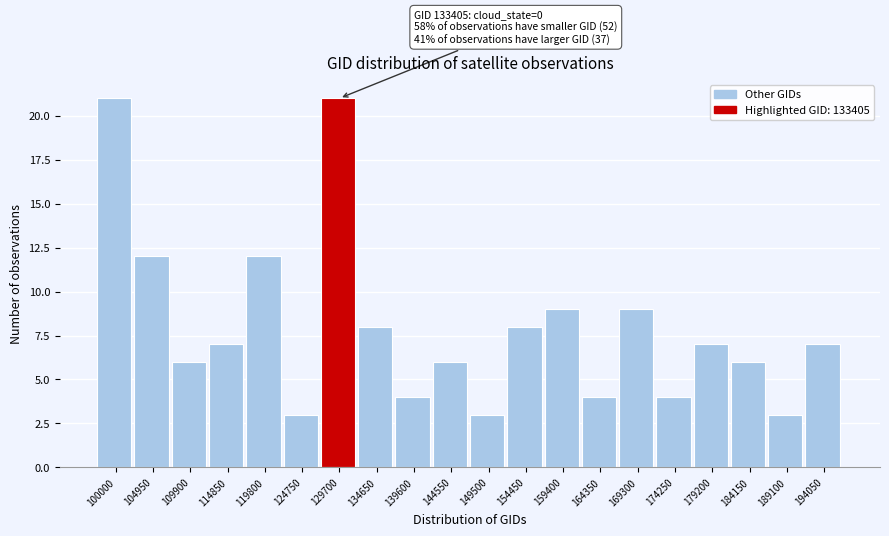

Reading left to right, what are all the values shown in this chart?

100000=21	104950=12	109900=6	114850=7	119800=12	124750=3	129700=21	134650=8	139600=4	144550=6	149500=3	154450=8	159400=9	164350=4	169300=9	174250=4	179200=7	184150=6	189100=3	194050=7